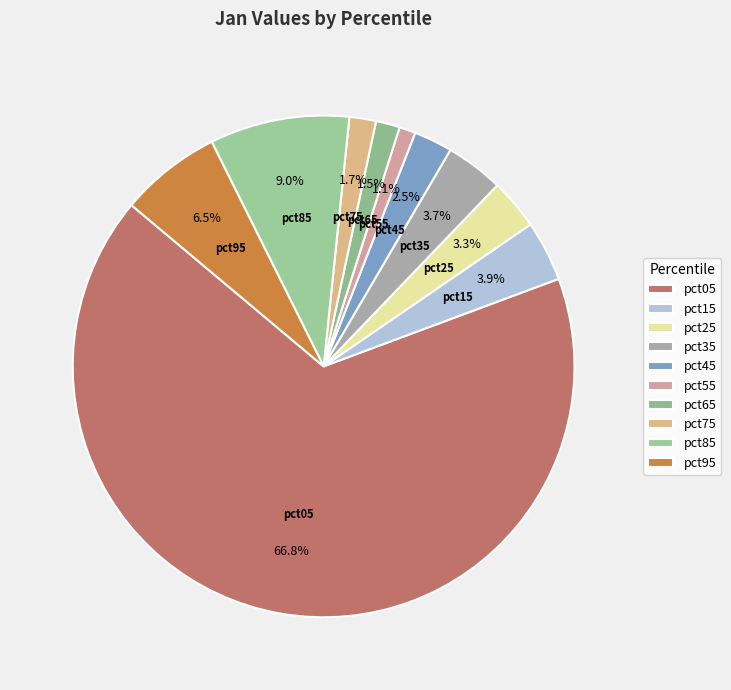

Count the number of slices in the pie.

10